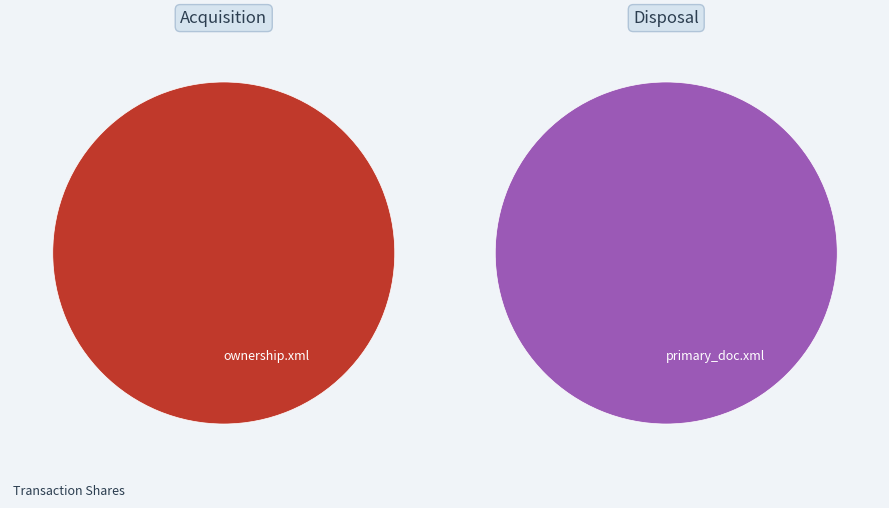

Rank the categories by value from lowest to highest.

primary_doc.xml, ownership.xml